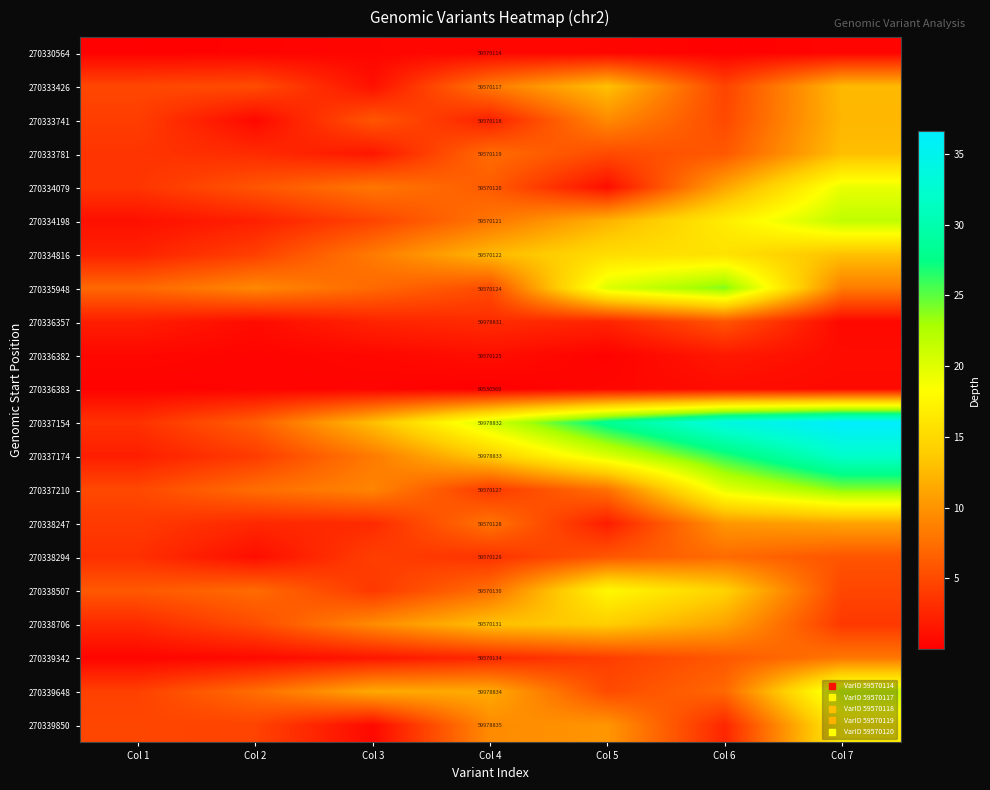

At how many categories does at least one series exceed 3?

7